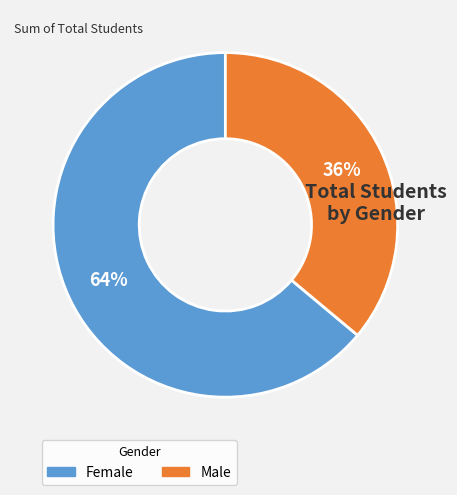

How many slices are in this pie chart?

2